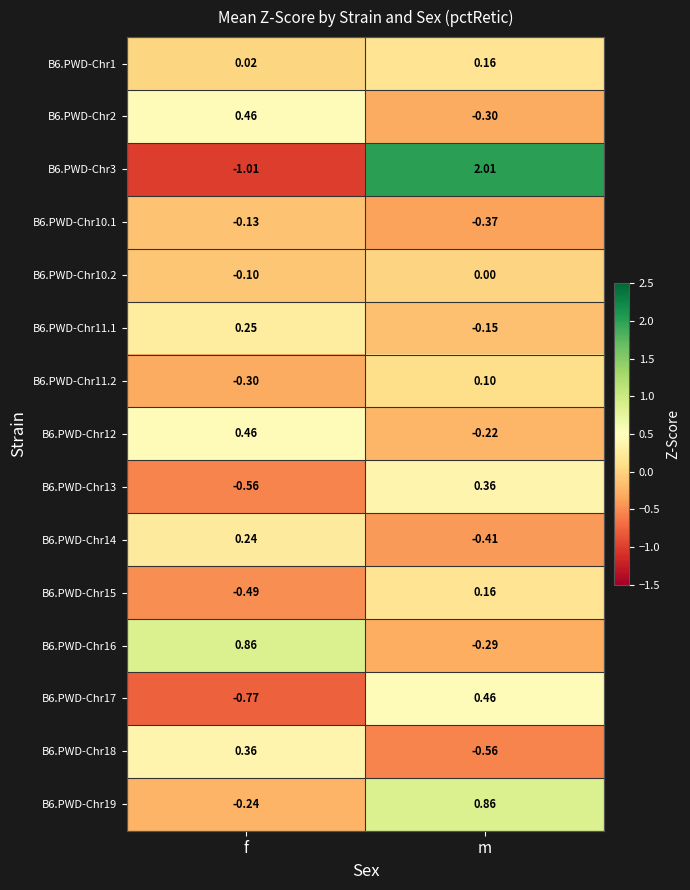

At which category does the chart reach its minimum across all series?

f